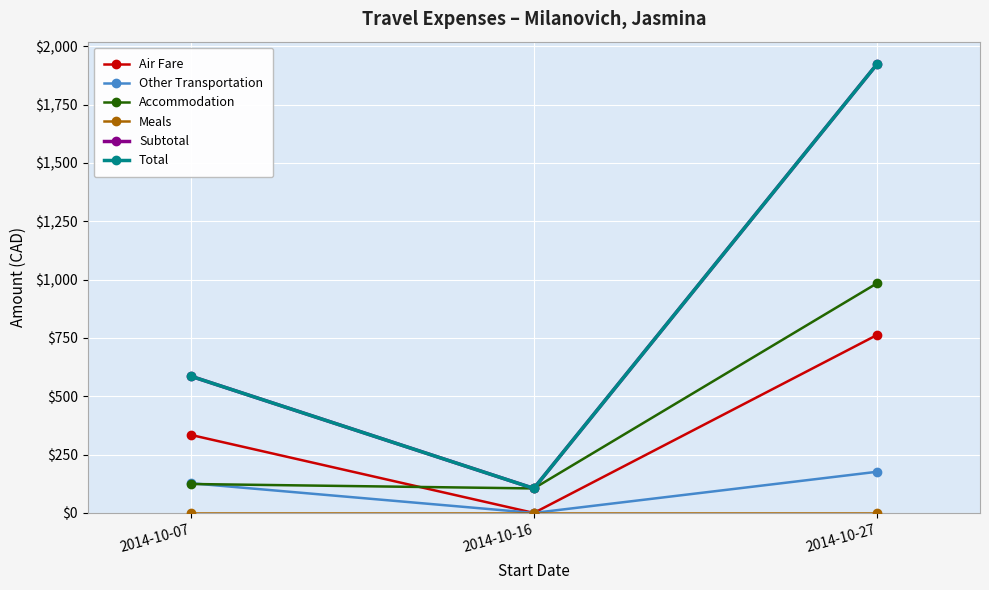

At which label does Other Transportation first exceed 127?

2014-10-07